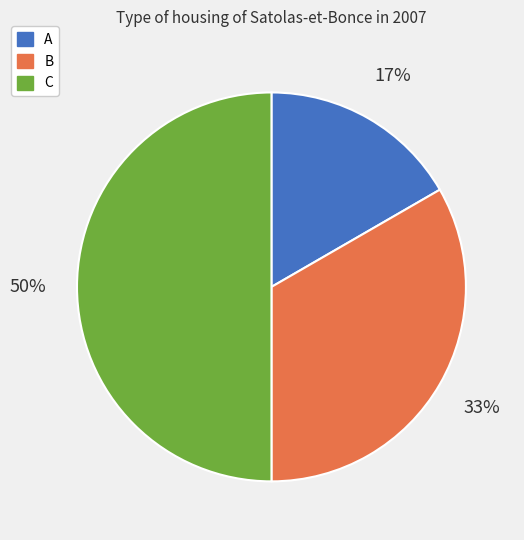

True or false: A accounts for 17% of the total.

True